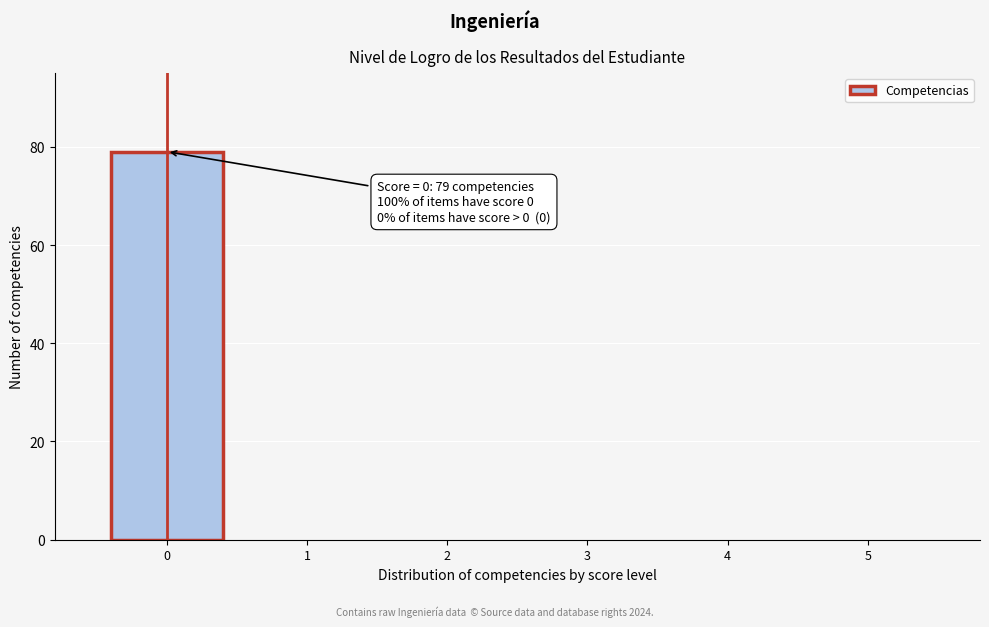

Reading left to right, list all the values displayed in this chart.

0=79	1=0	2=0	3=0	4=0	5=0